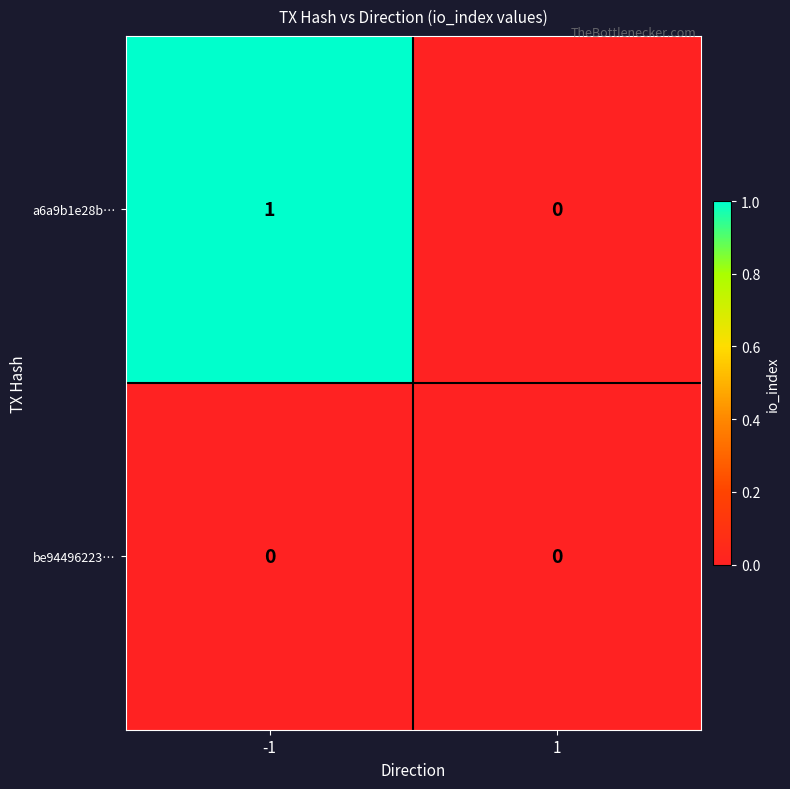

True or false: be94496223… has a value of 0 at -1.

True